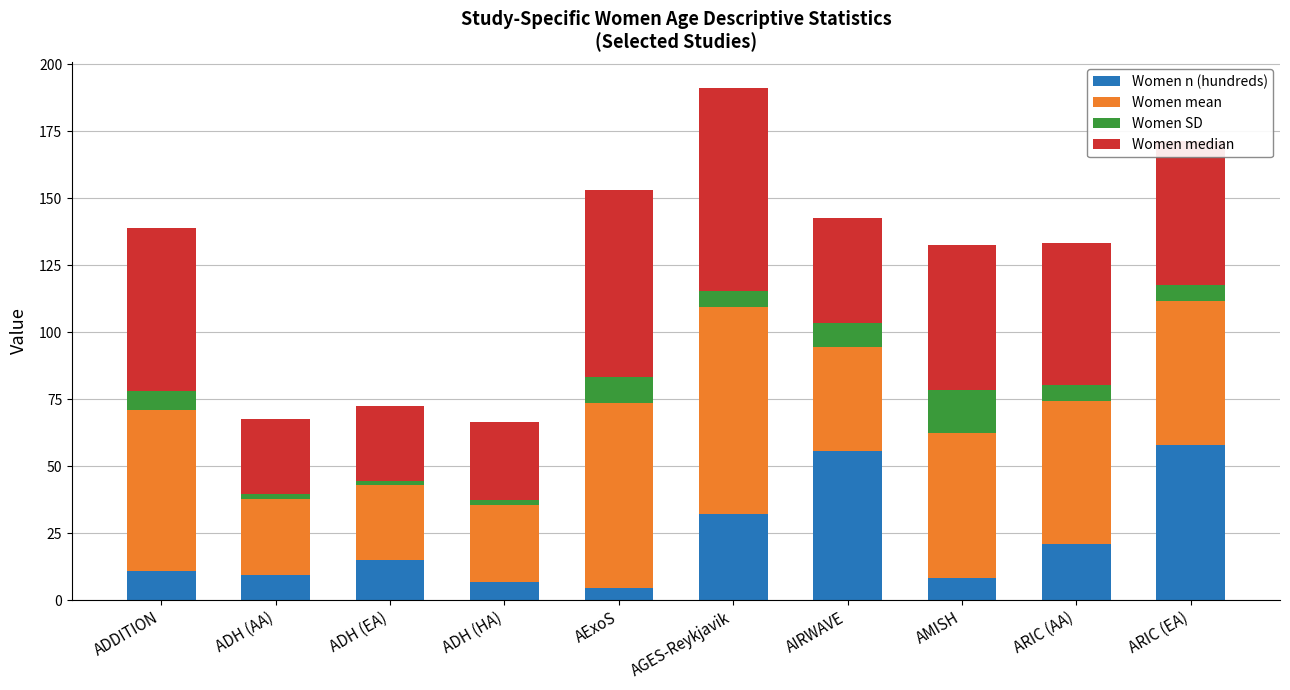

What is the maximum value for Women n (hundreds)?

57.8